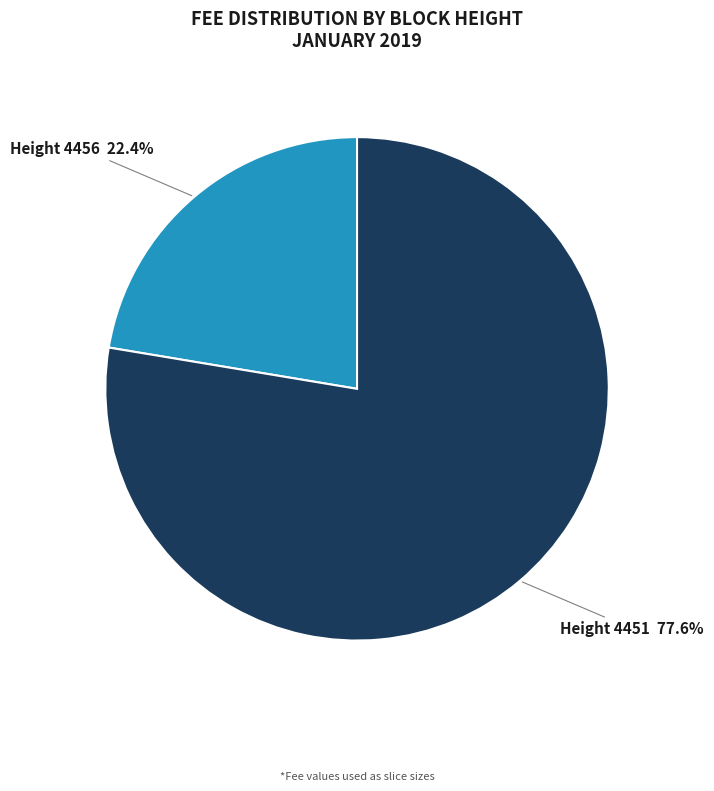

How many segments does this pie chart have?

2